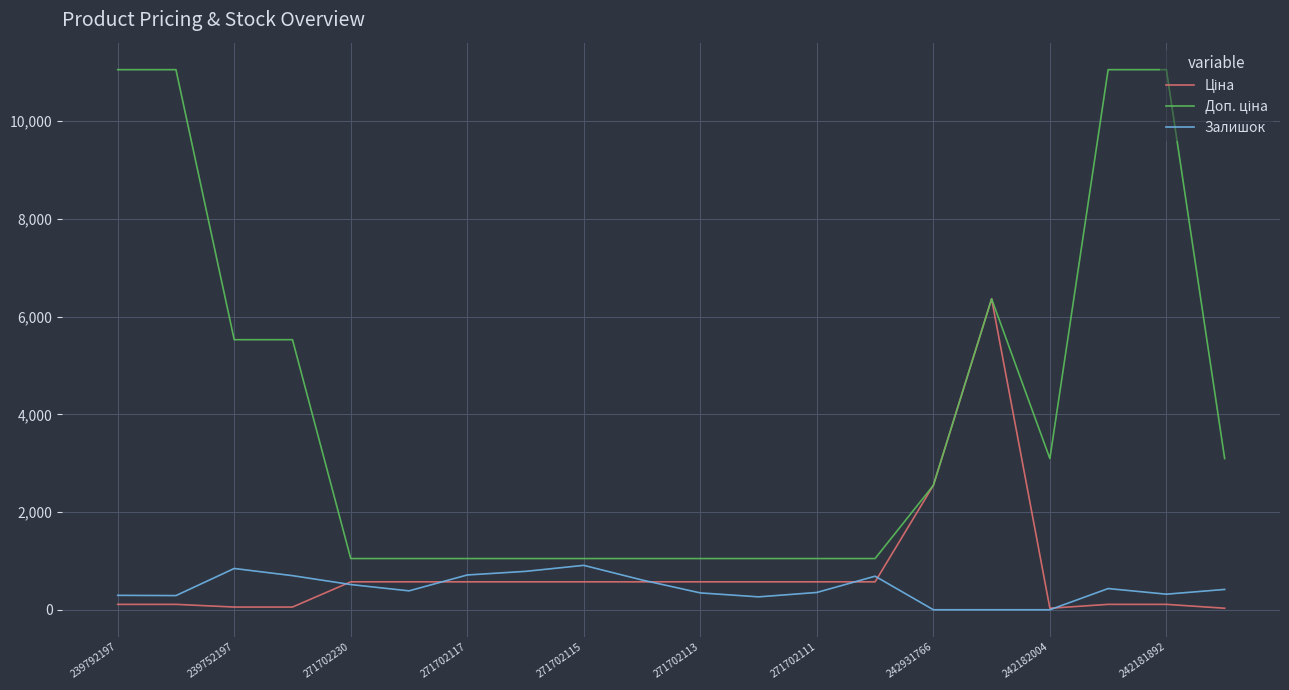

What is the greatest value displayed?

11055.0